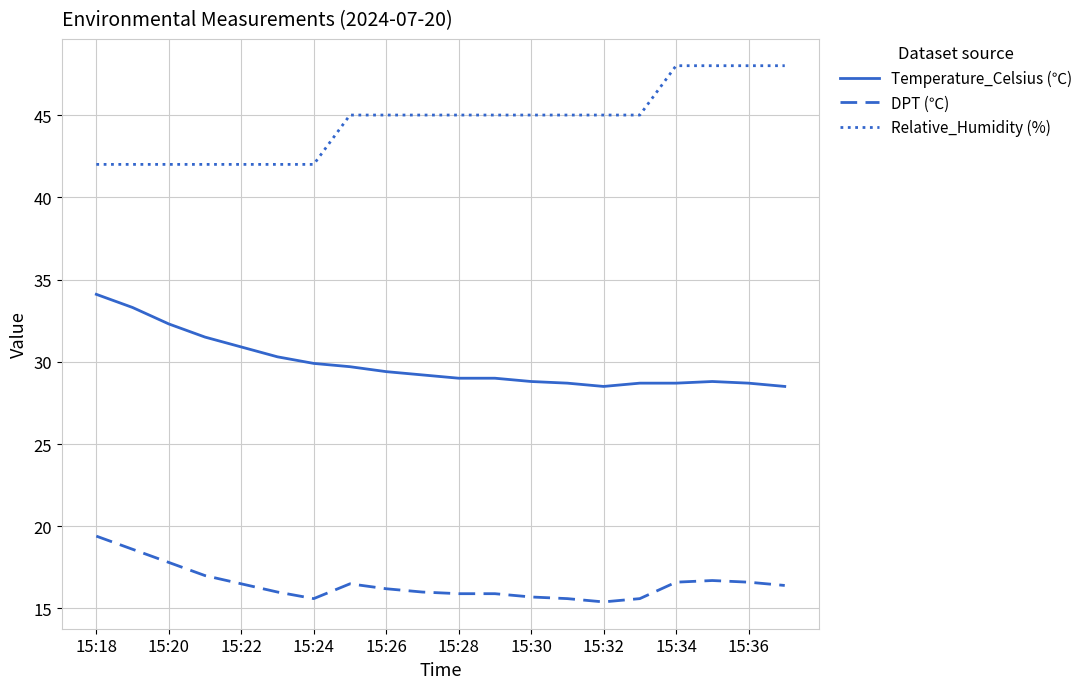

What is the greatest value displayed?

48.0